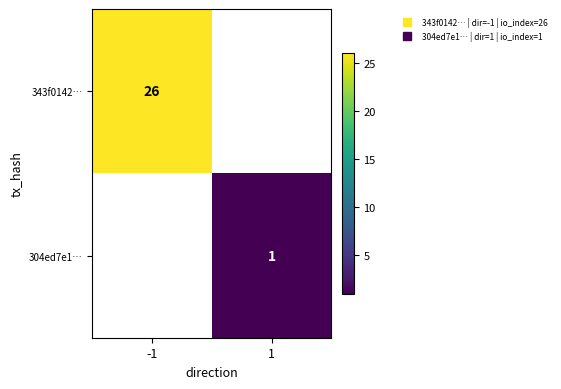

Rank the categories by 343f0142… value from highest to lowest.

-1, 1